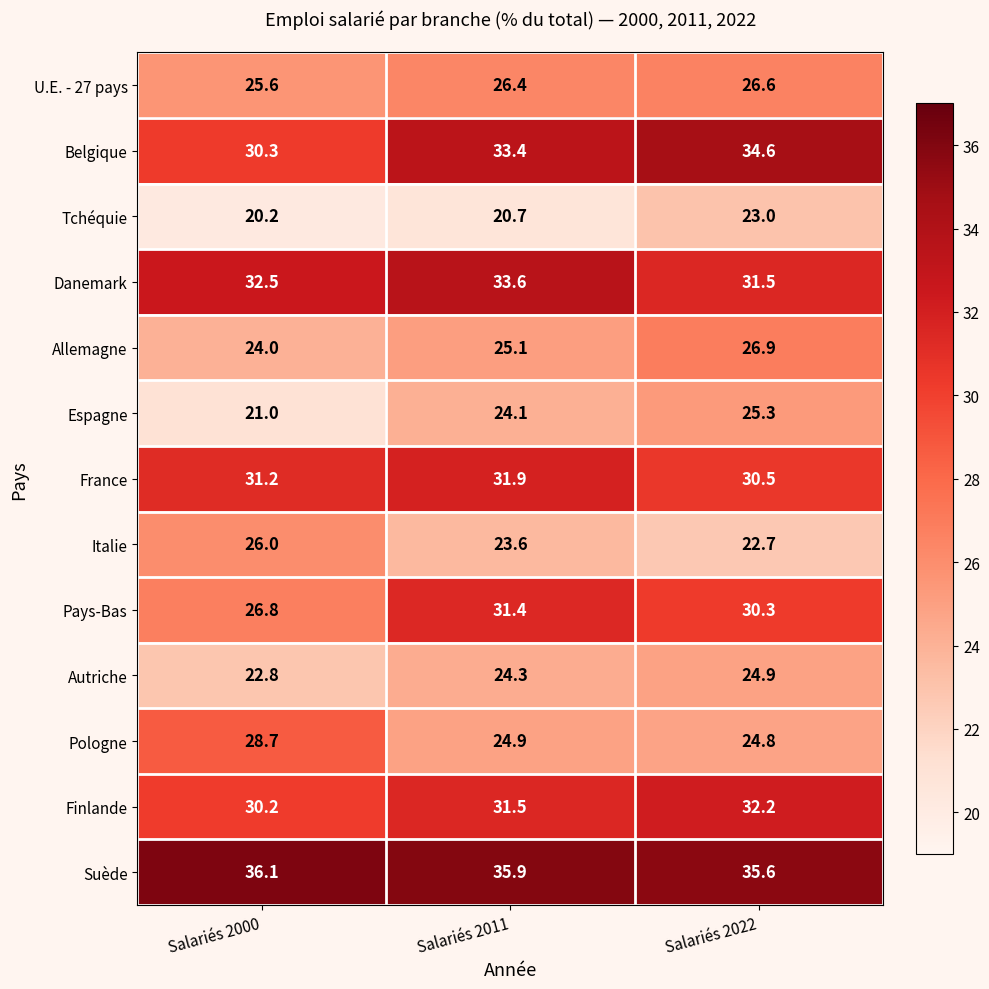

At which label is France closest to 31?

Salariés 2000